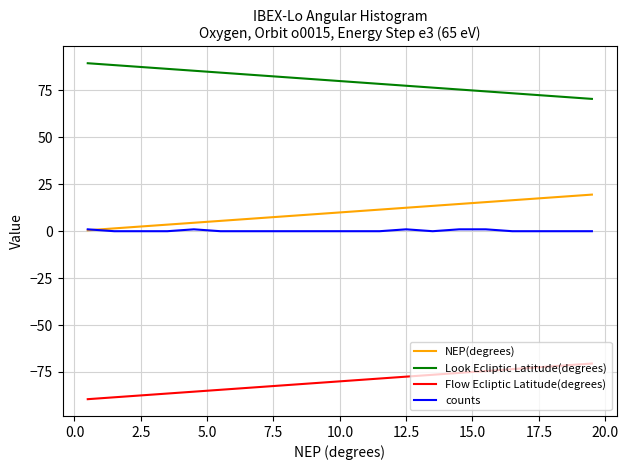

What is the greatest value displayed?

89.5